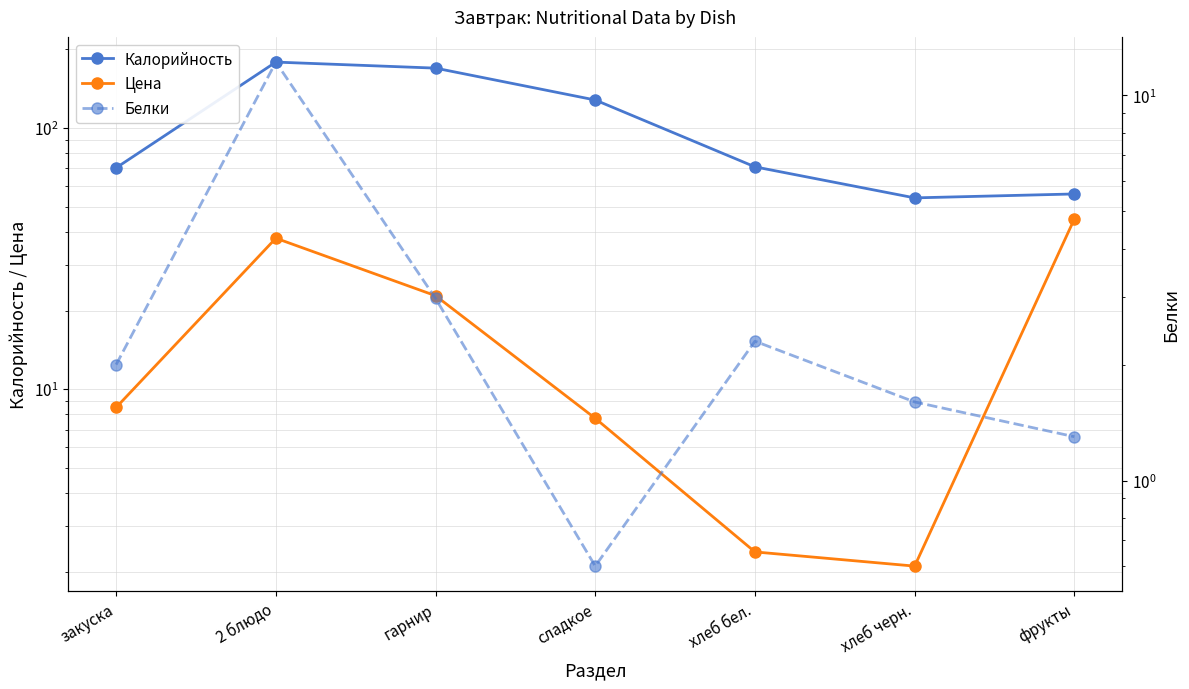

What is the maximum value shown in the chart?

178.8